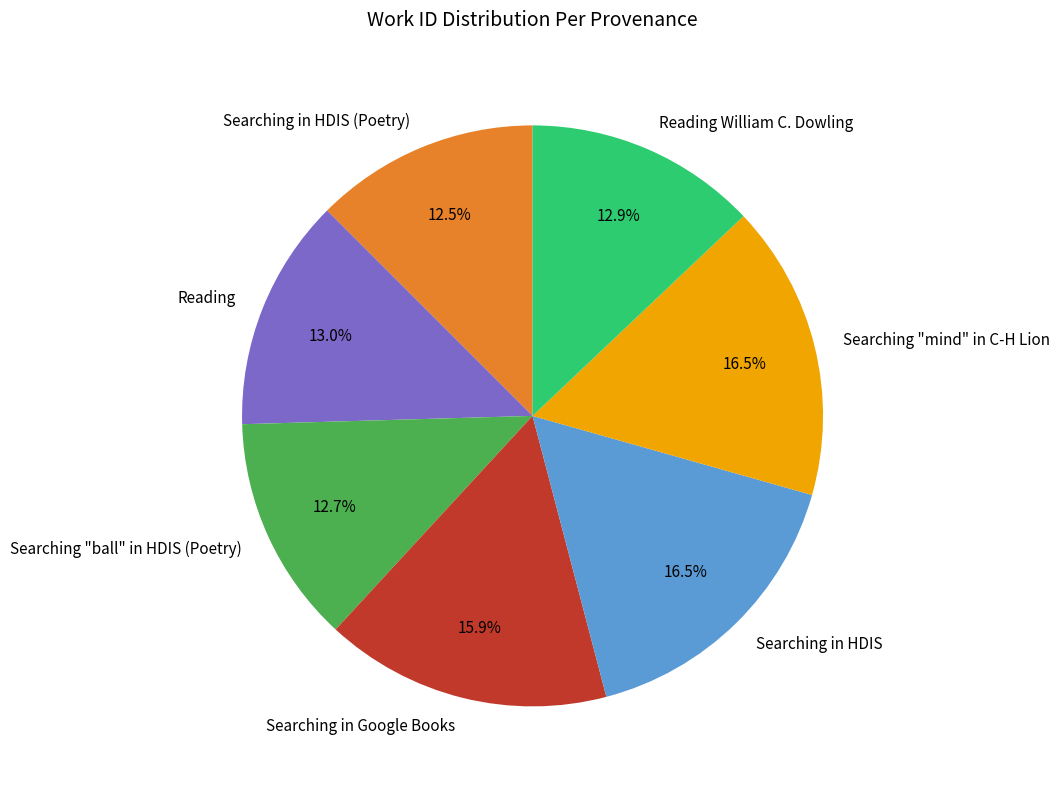

To the nearest percent, what percentage of the pie is Reading?

13%